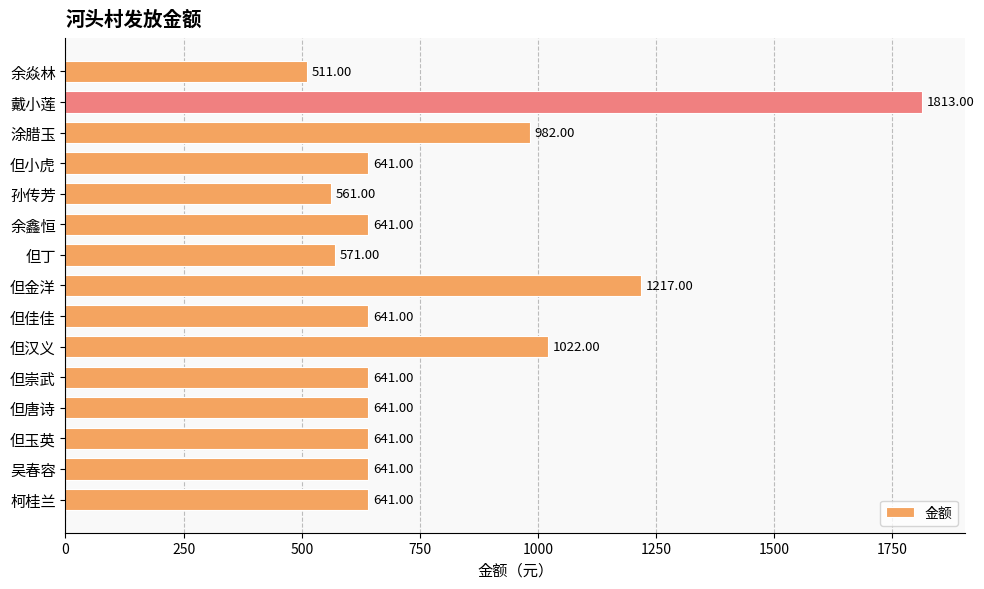

What is the label of the 6th bar from the bottom?

但汉义